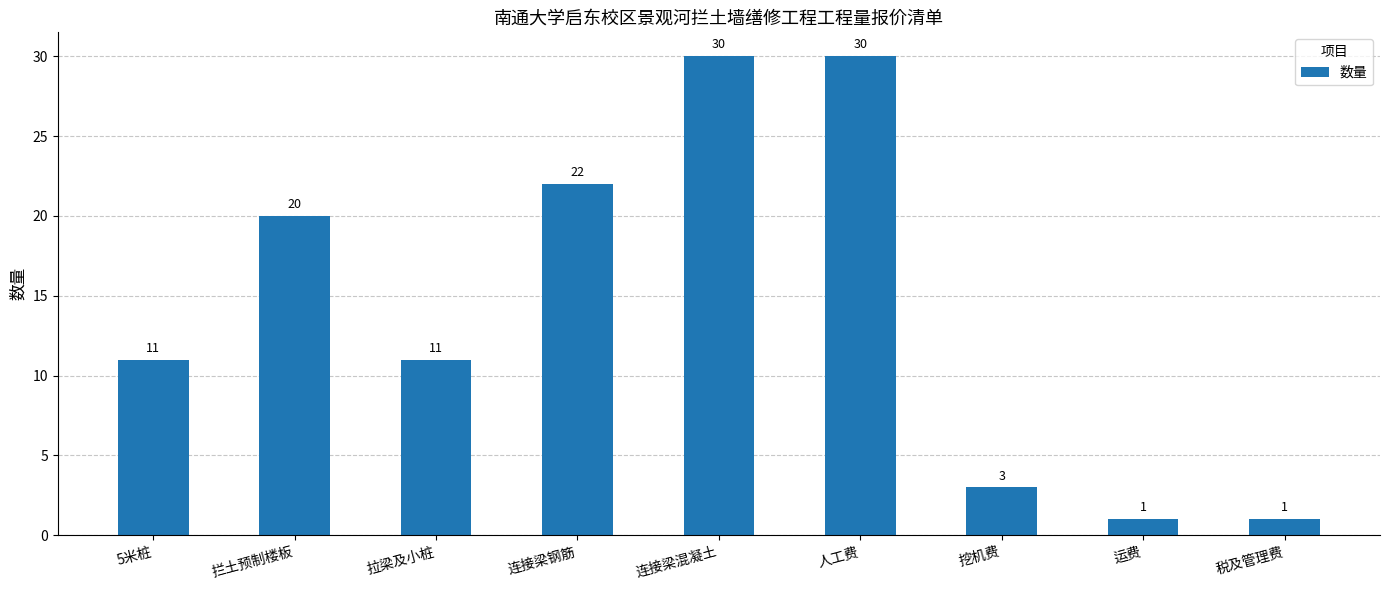

What is the ratio of the value at 连接梁混凝土 to the value at 税及管理费?

30.0